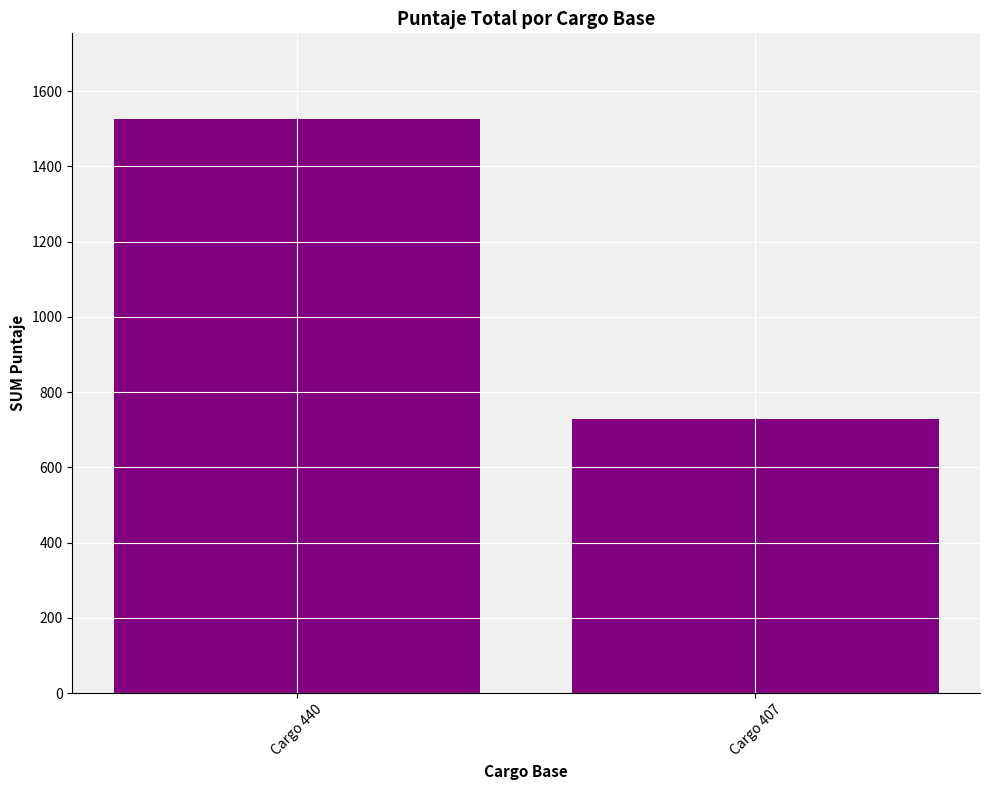

True or false: the data shows 1525 at Cargo 440.

True